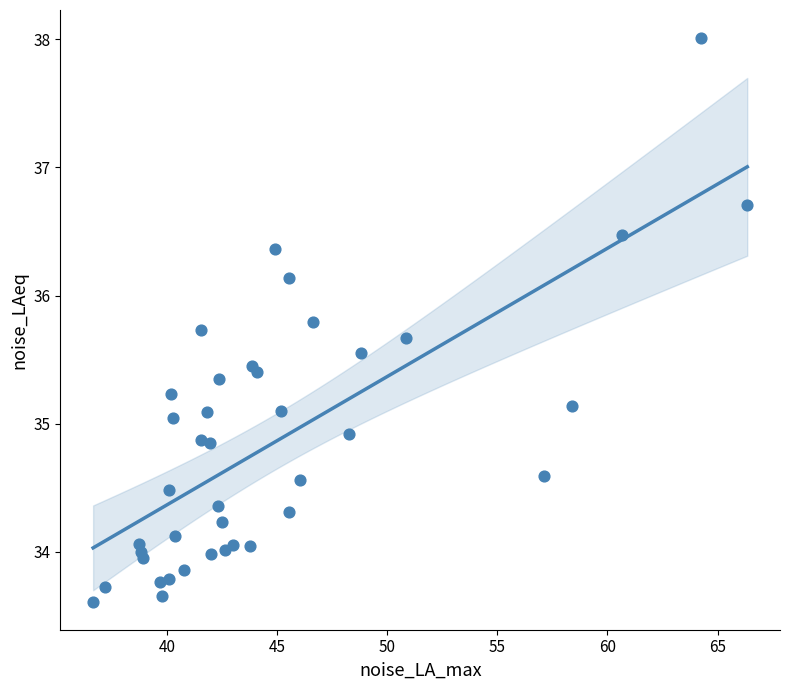

What is the range of Y values (max minus min)?

4.4